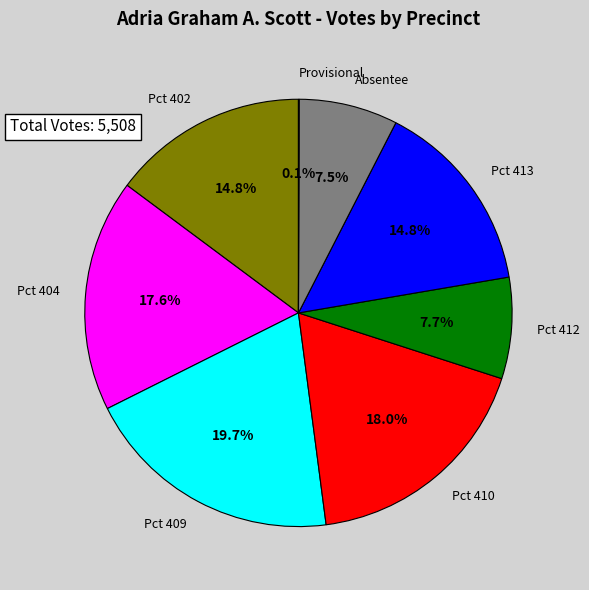

What percentage is the Pct 410 slice, to the nearest percent?

18%